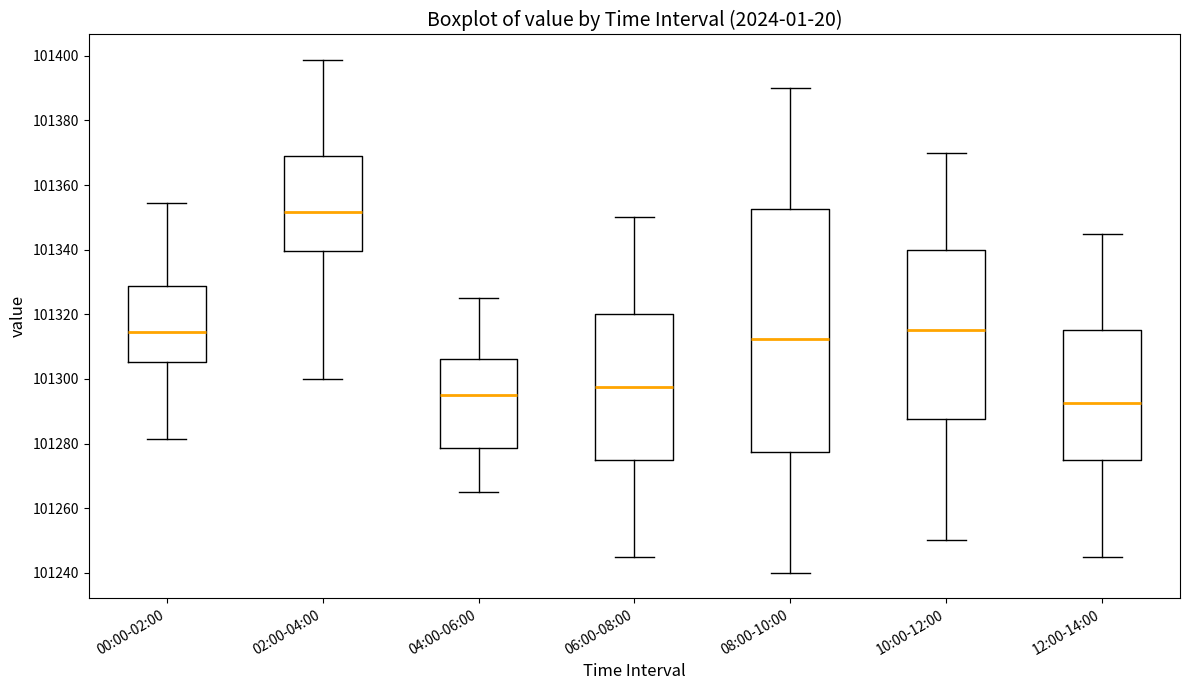

Which box has the lowest median line?

12:00-14:00